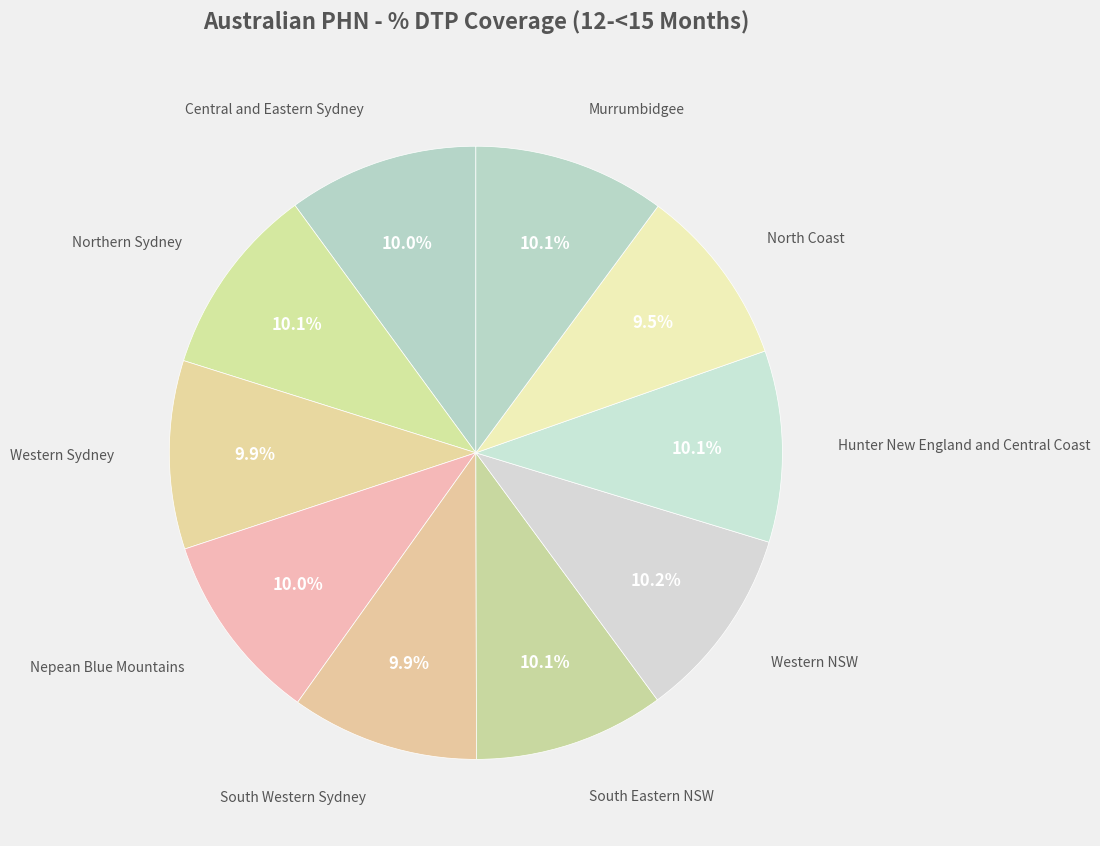

How many slices are in this pie chart?

10